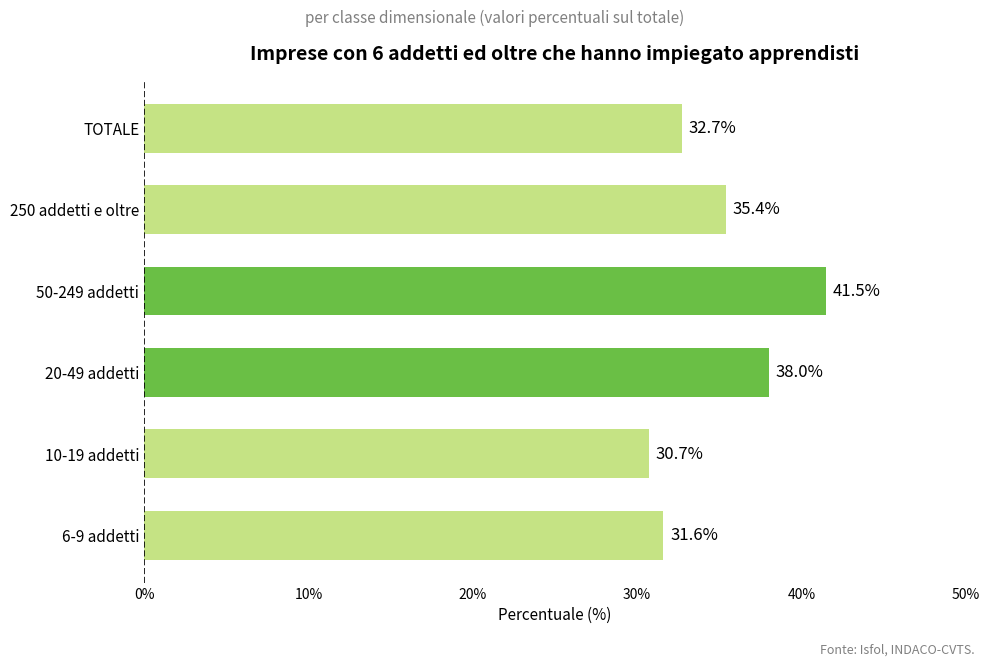

Count the number of categories in the chart.

6